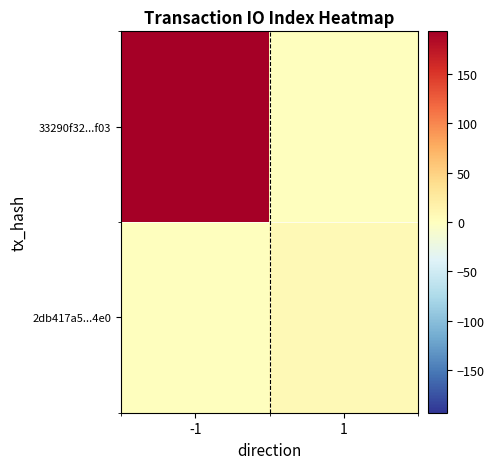

Which series has the widest spread of values?

33290f32...f03